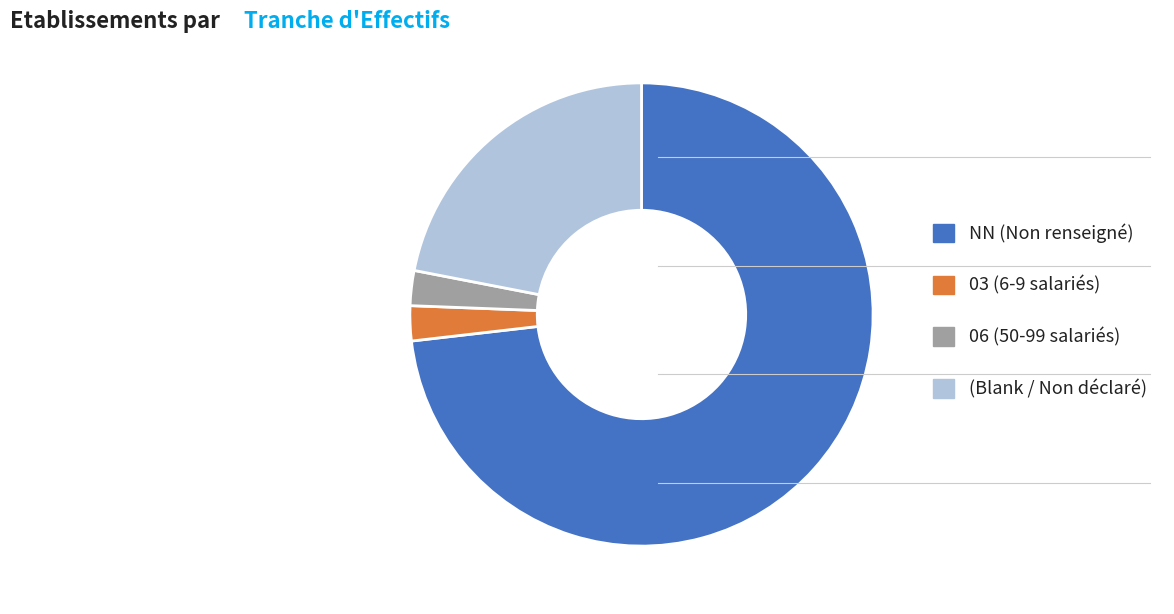

Which has a higher value, NN (Non renseigné) or 03 (6-9 salariés)?

NN (Non renseigné)